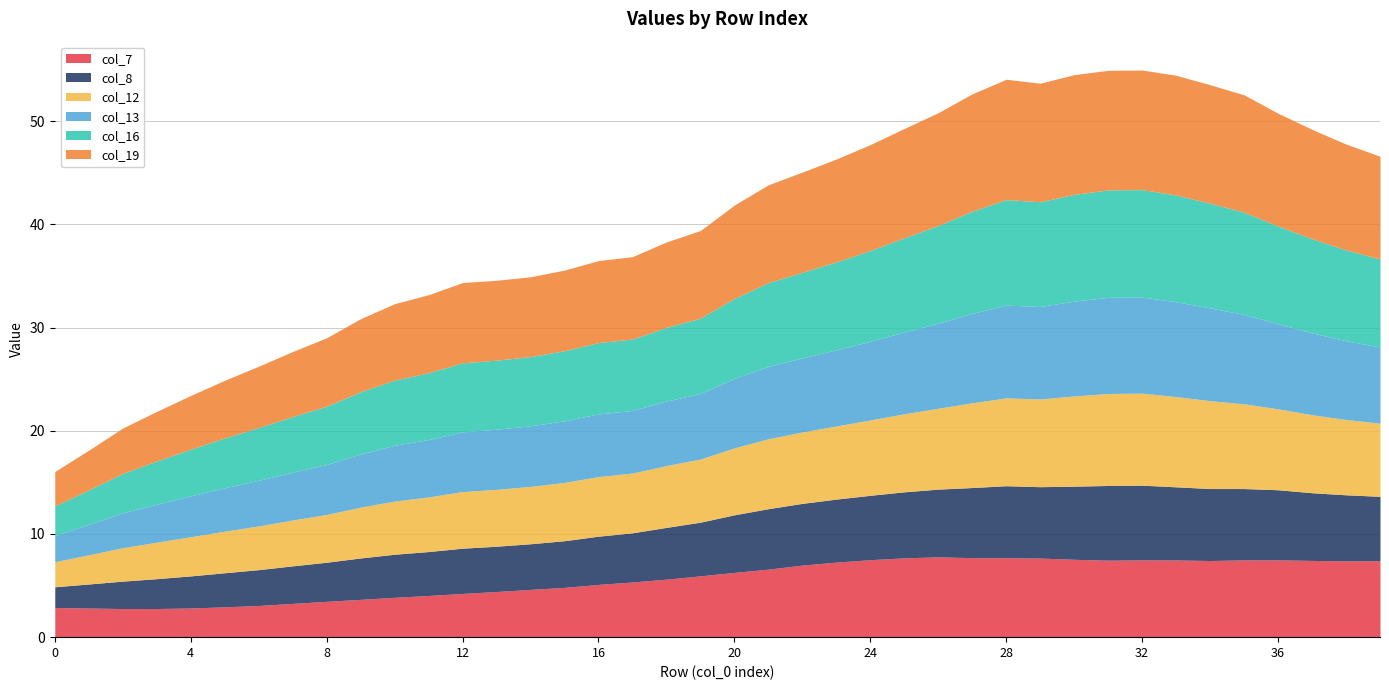

True or false: col_13 has more than 0 interior local peaks.

True